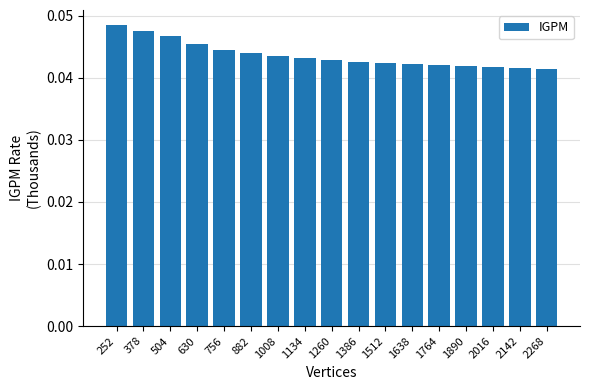

The chart shows a value of 0.1 at 1764. True or false?

False